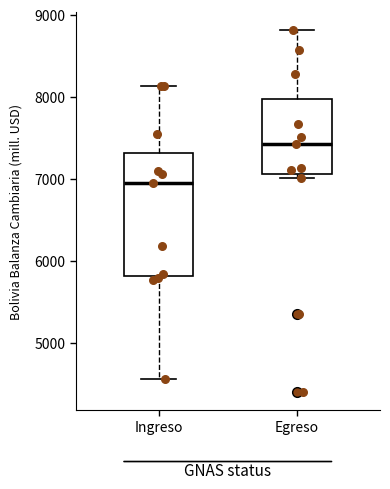

Which box is the tallest, from its lower edge to its upper edge?

Ingreso